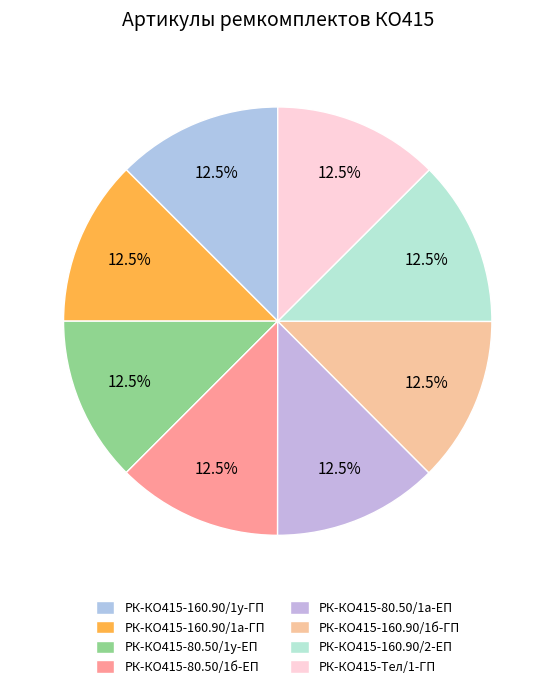

Rank the categories by value from highest to lowest.

РК-КО415-Тел/1-ГП, РК-КО415-160.90/2-ЕП, РК-КО415-160.90/1у-ГП, РК-КО415-160.90/1б-ГП, РК-КО415-160.90/1а-ГП, РК-КО415-80.50/1у-ЕП, РК-КО415-80.50/1б-ЕП, РК-КО415-80.50/1а-ЕП